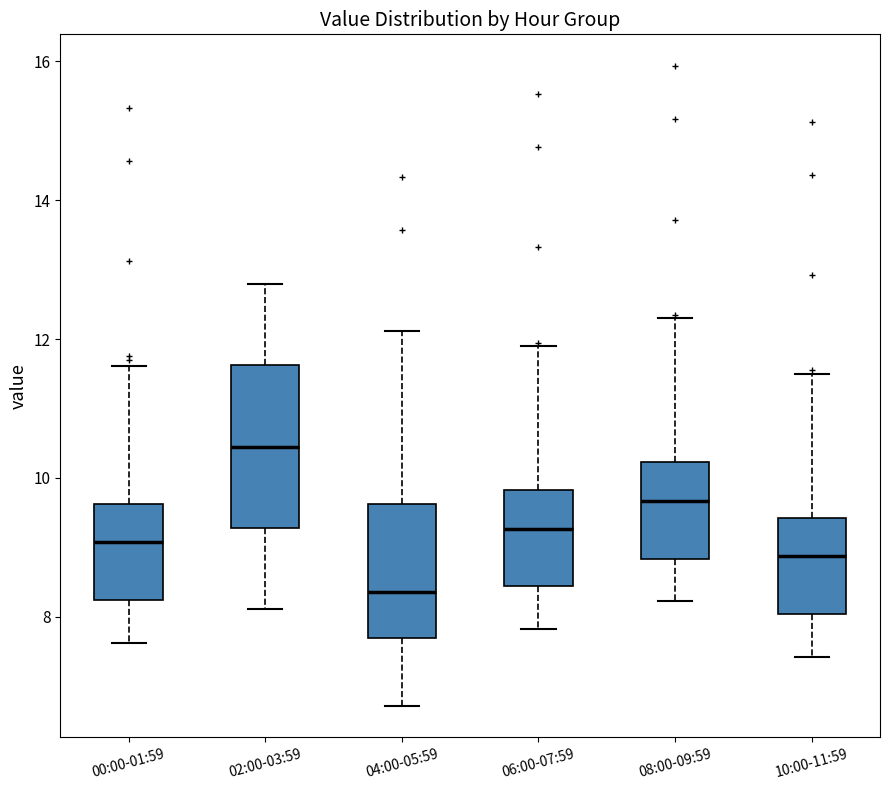

Where does the upper whisker of the box for 08:00-09:59 end on the y-axis? The values are not printed on the chart, so give them approximately, as read against the axis.

12.4